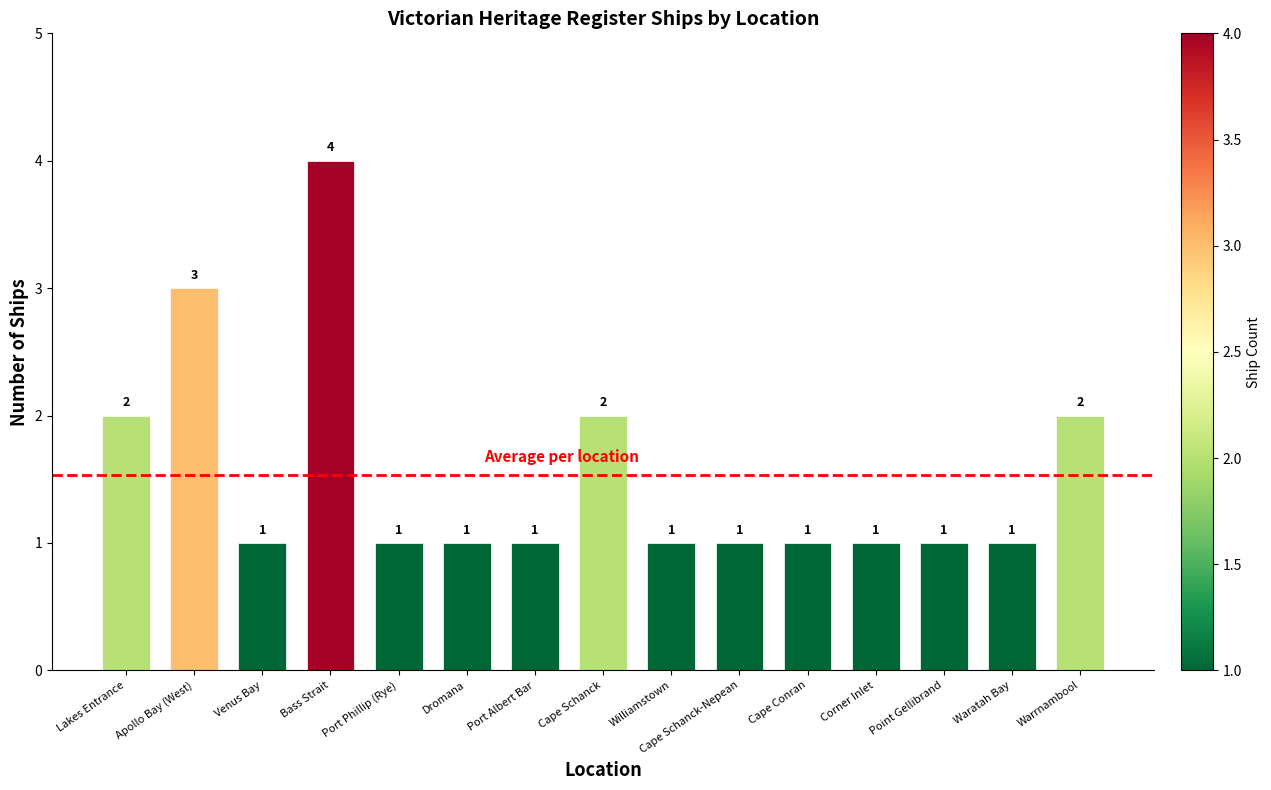

Reading left to right, extract all data points from this chart.

Lakes Entrance=2	Apollo Bay (West)=3	Venus Bay=1	Bass Strait=4	Port Phillip (Rye)=1	Dromana=1	Port Albert Bar=1	Cape Schanck=2	Williamstown=1	Cape Schanck-Nepean=1	Cape Conran=1	Corner Inlet=1	Point Gellibrand=1	Waratah Bay=1	Warrnambool=2